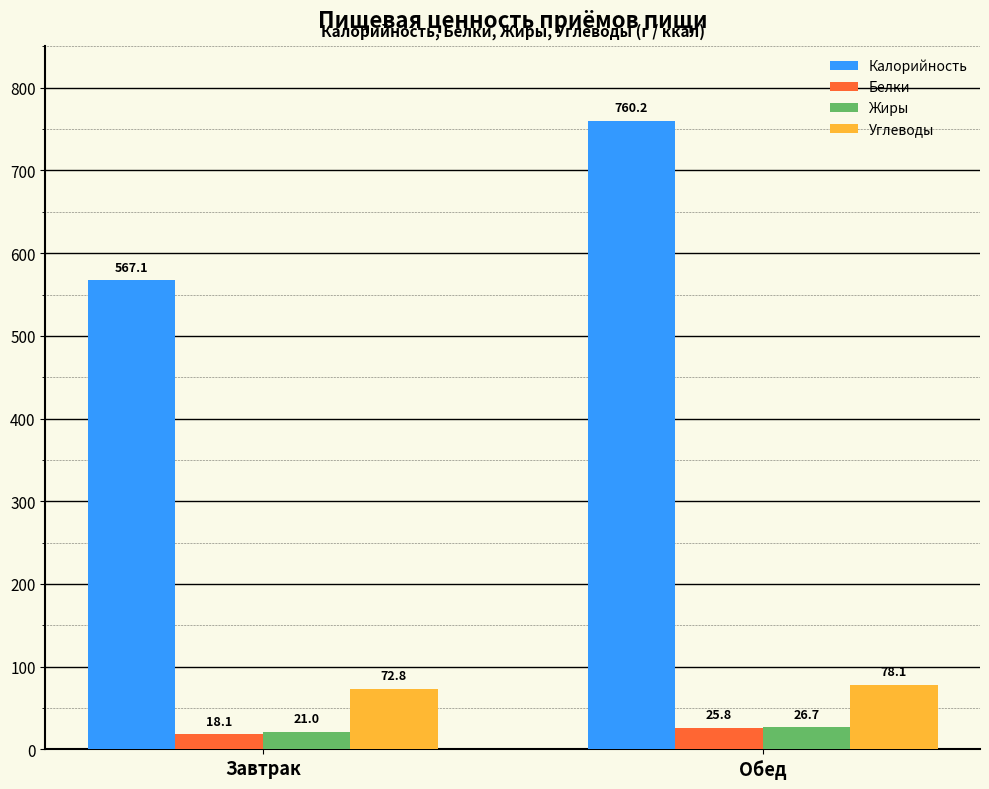

List the labels in order of Углеводы value, smallest first.

Завтрак, Обед